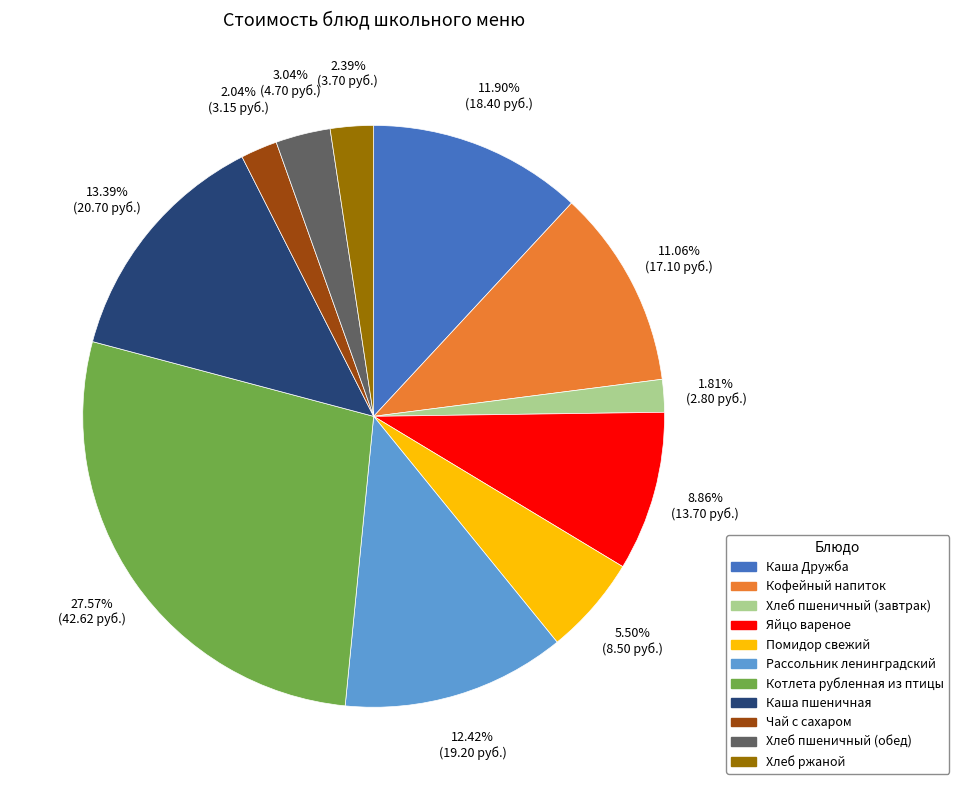

Which has a higher value, Каша пшеничная or Хлеб пшеничный (обед)?

Каша пшеничная